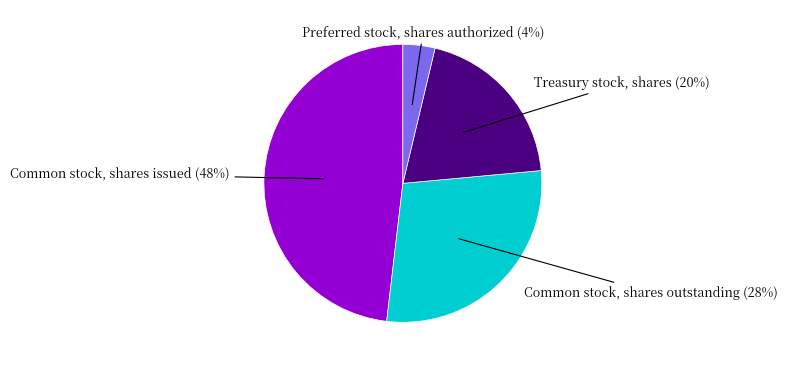

To the nearest percent, what is the difference between the largest and smallest slice percentages?

44%